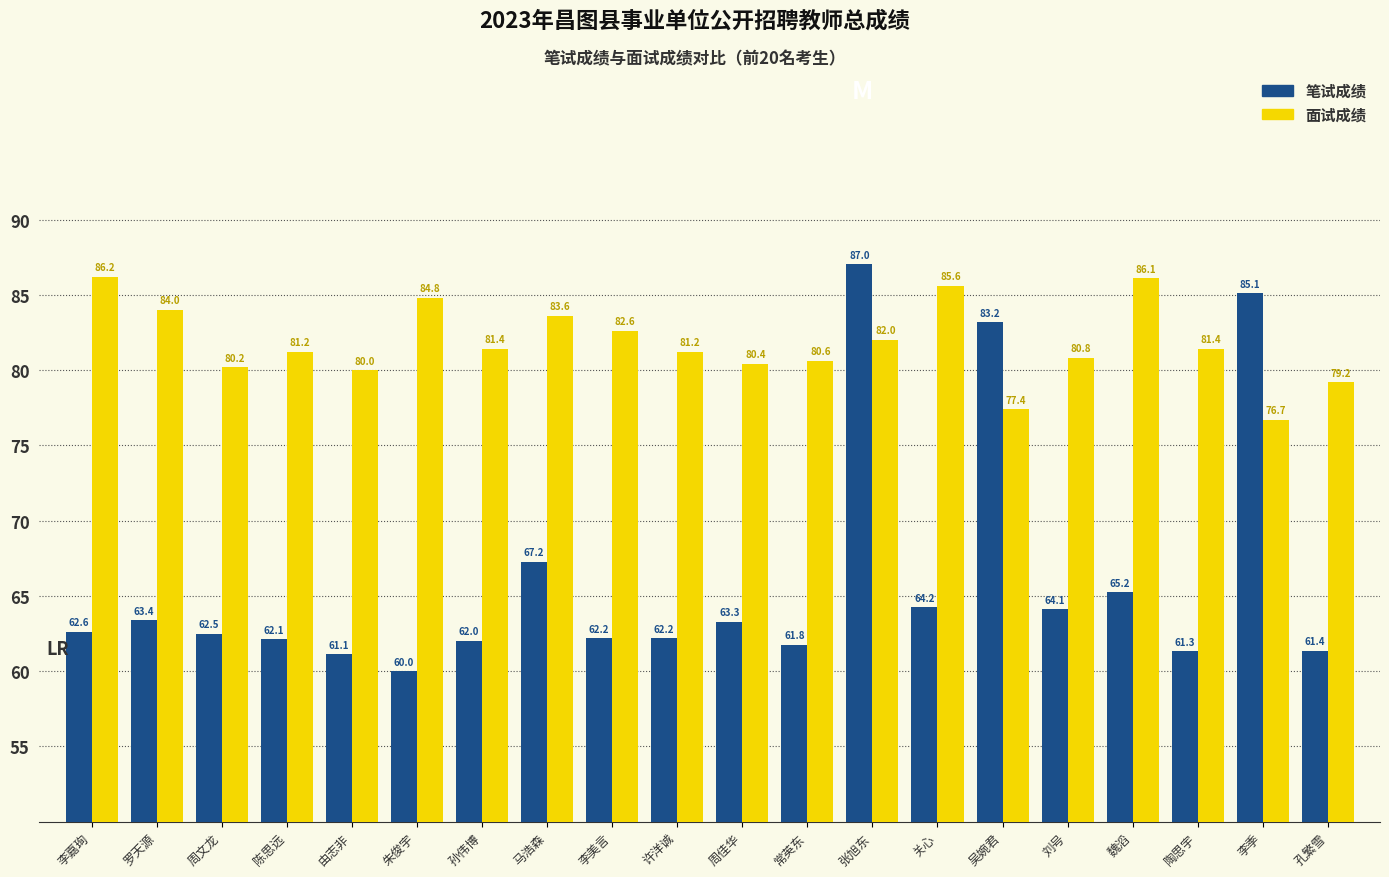

What position from the right is 周文龙?

18